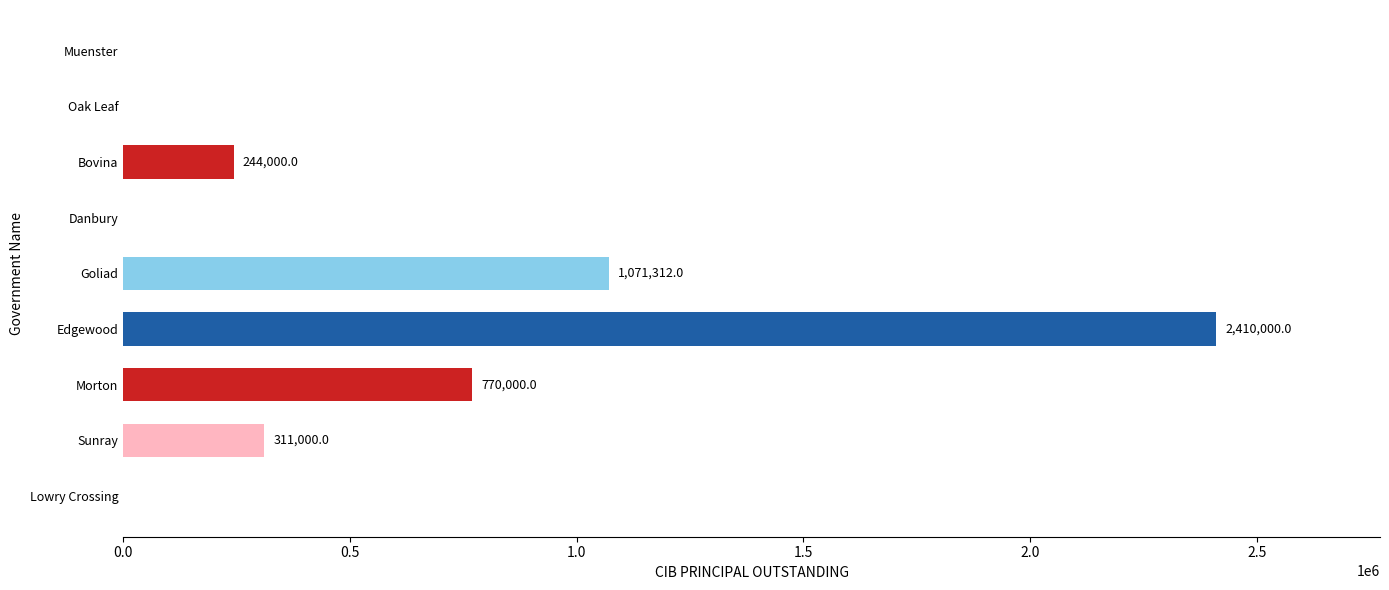

Reading bottom to top, extract all data points from this chart.

Lowry Crossing=0	Sunray=311000	Morton=770000	Edgewood=2410000	Goliad=1071312	Danbury=0	Bovina=244000	Oak Leaf=0	Muenster=0